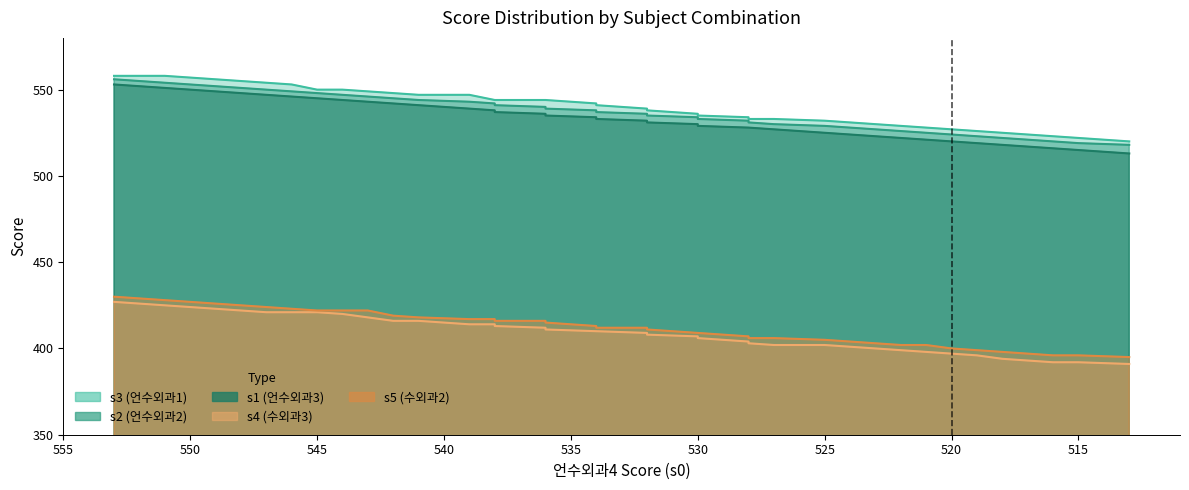

What is the difference between the second highest and second lowest values in the s4 (수외과3) series?

34